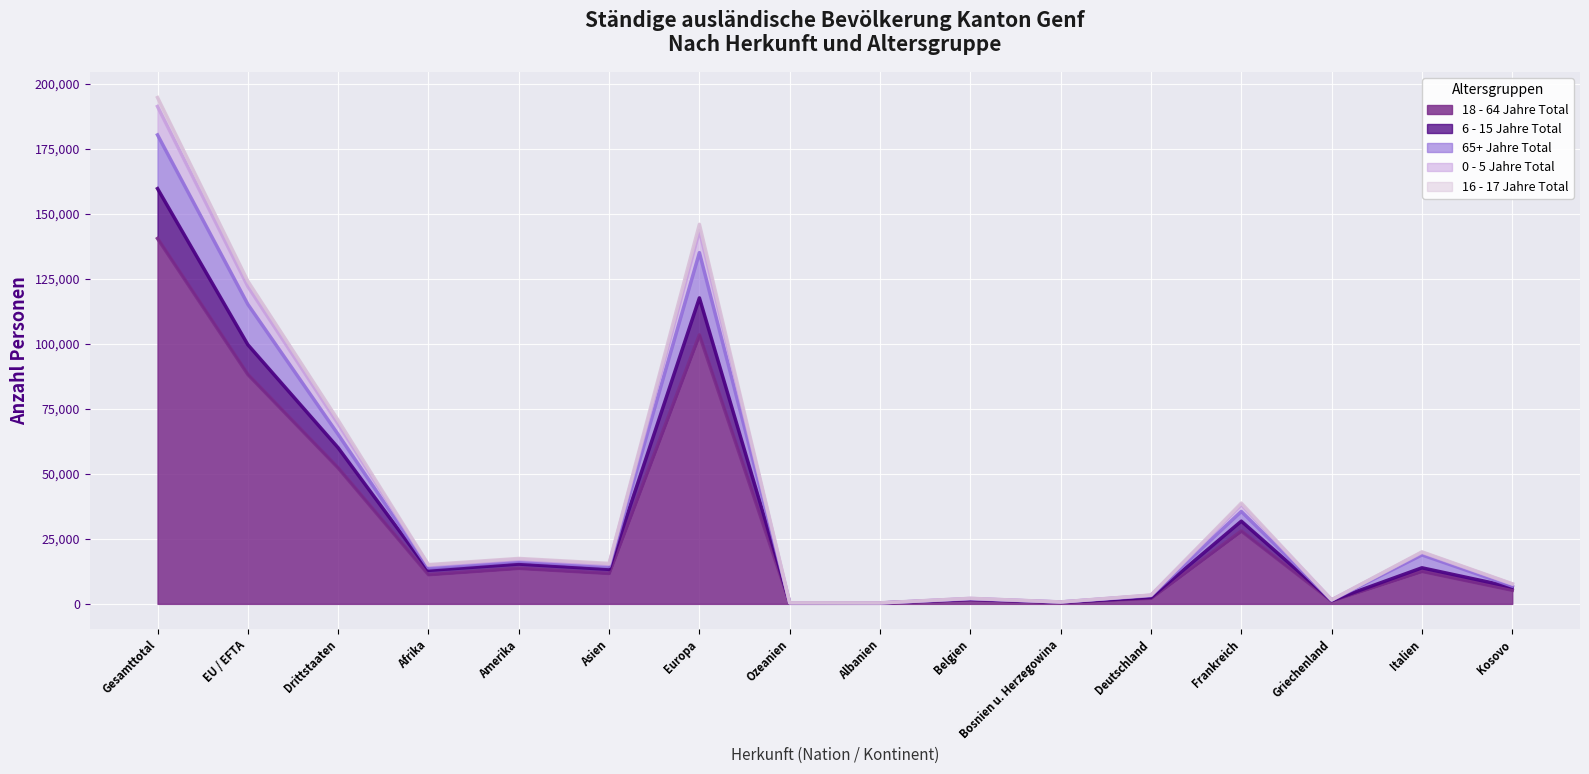

True or false: 0 - 5 Jahre Total and 65+ Jahre Total intersect in this chart.

False